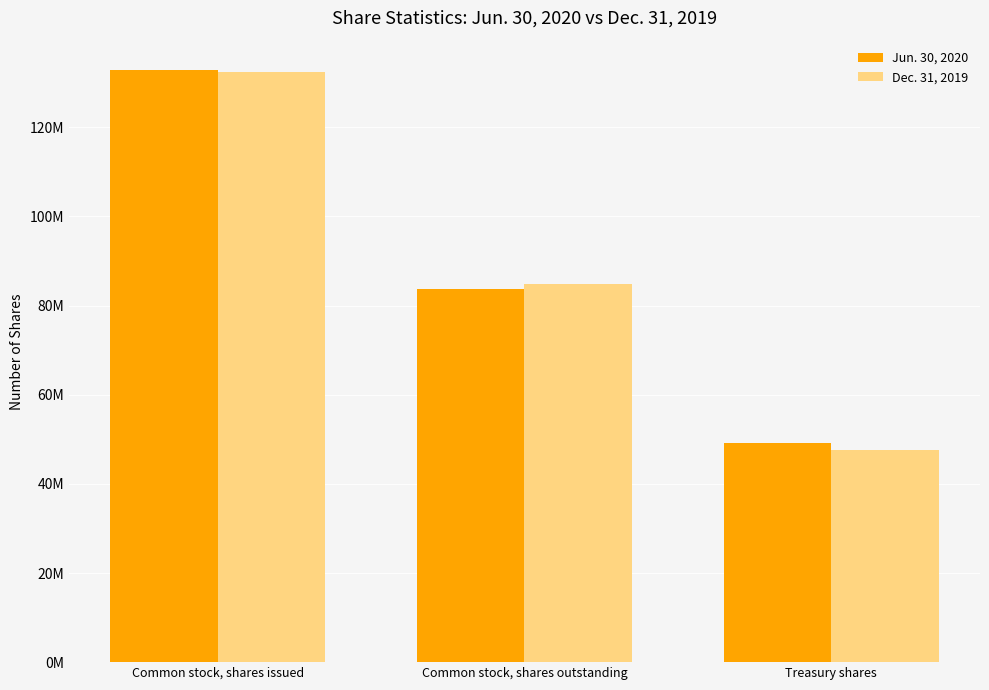

What is the difference between the highest and lowest values at Common stock, shares issued?

390567